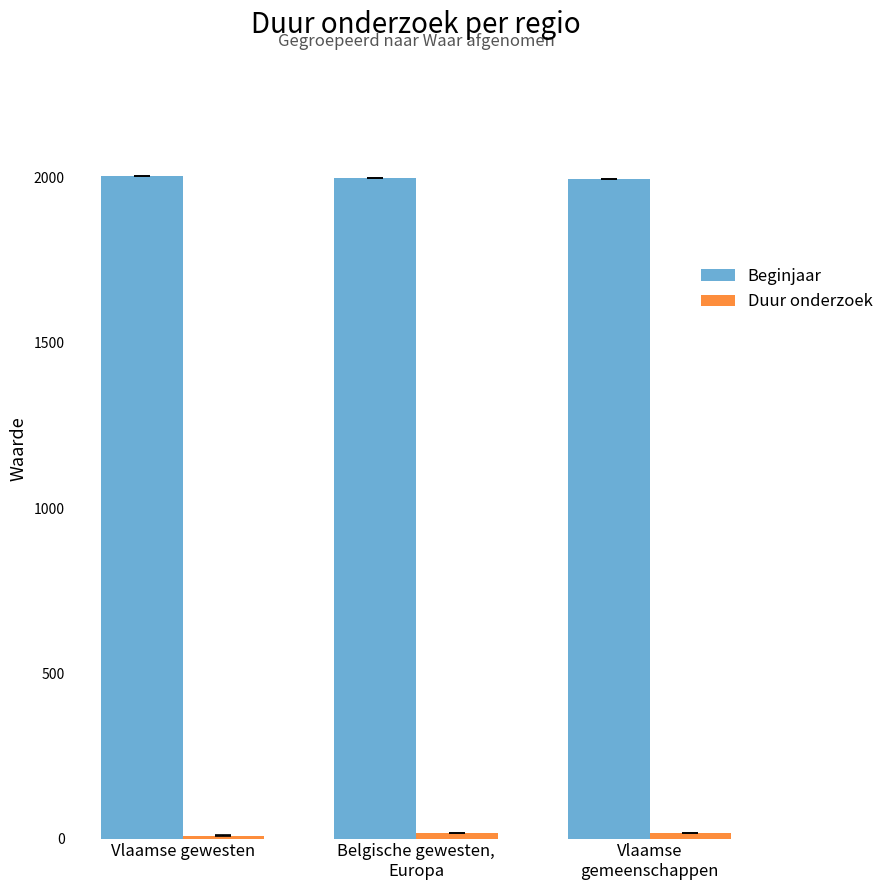

Which series has the largest total across all categories?

Beginjaar